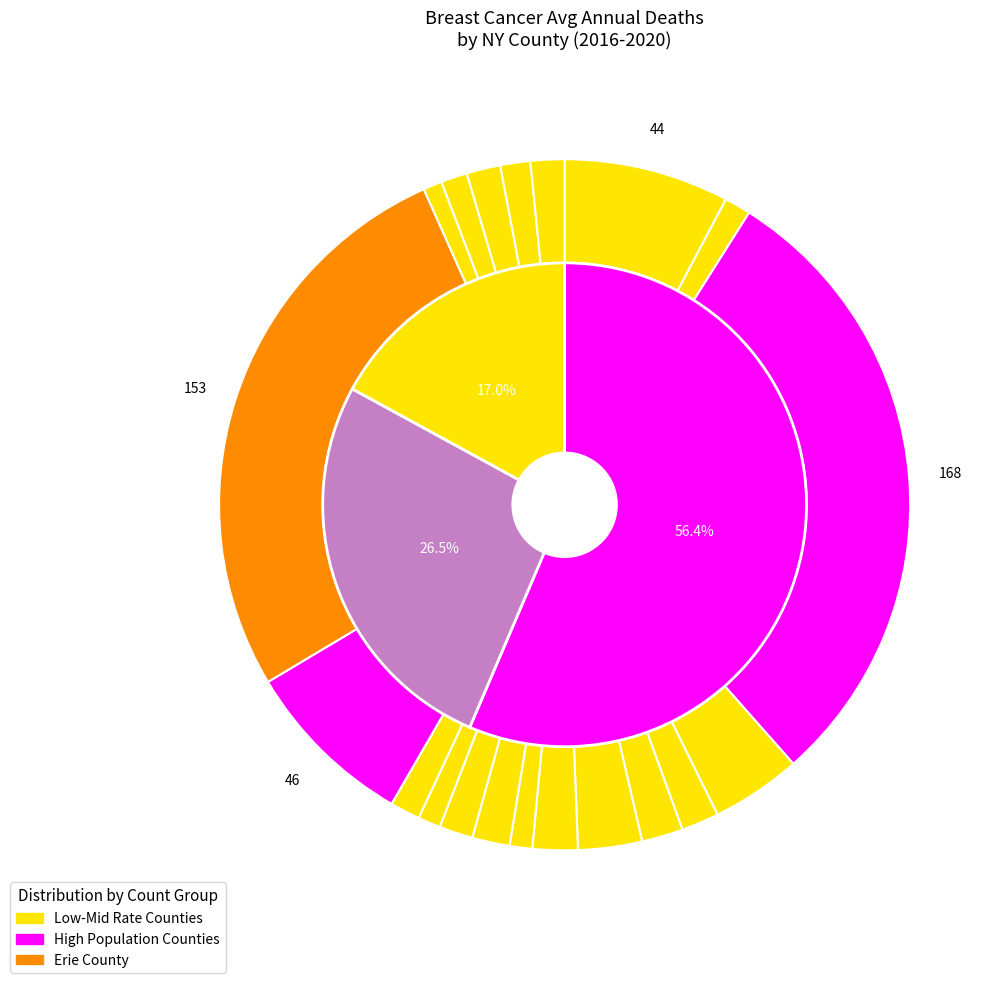

Is Chemung the majority of the pie?

No